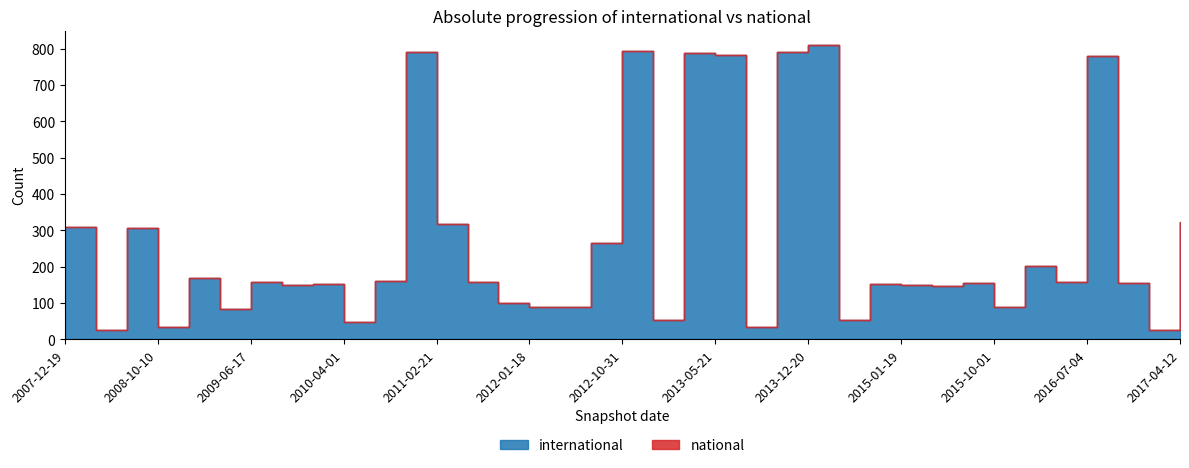

The international series shows 512 at 2011-02-21. True or false?

False